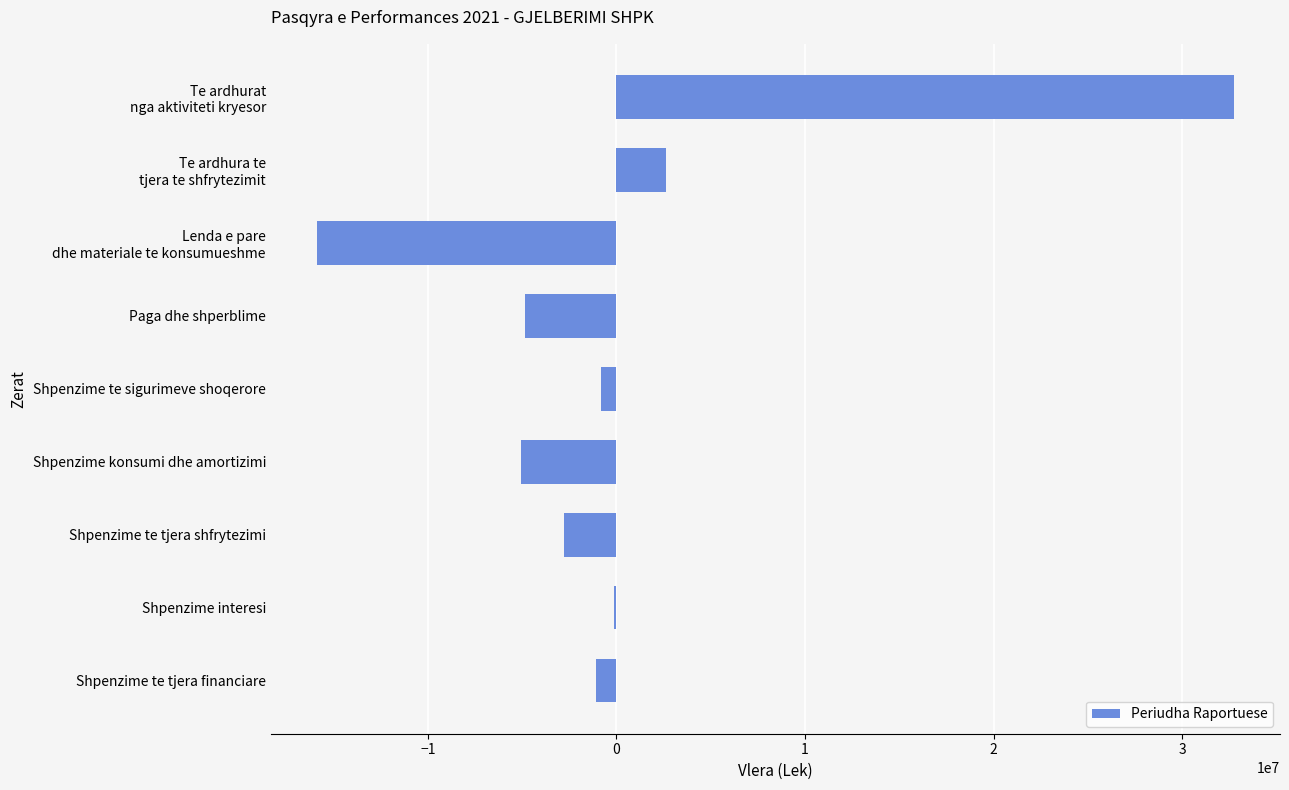

What is the sum of all values?

4769689